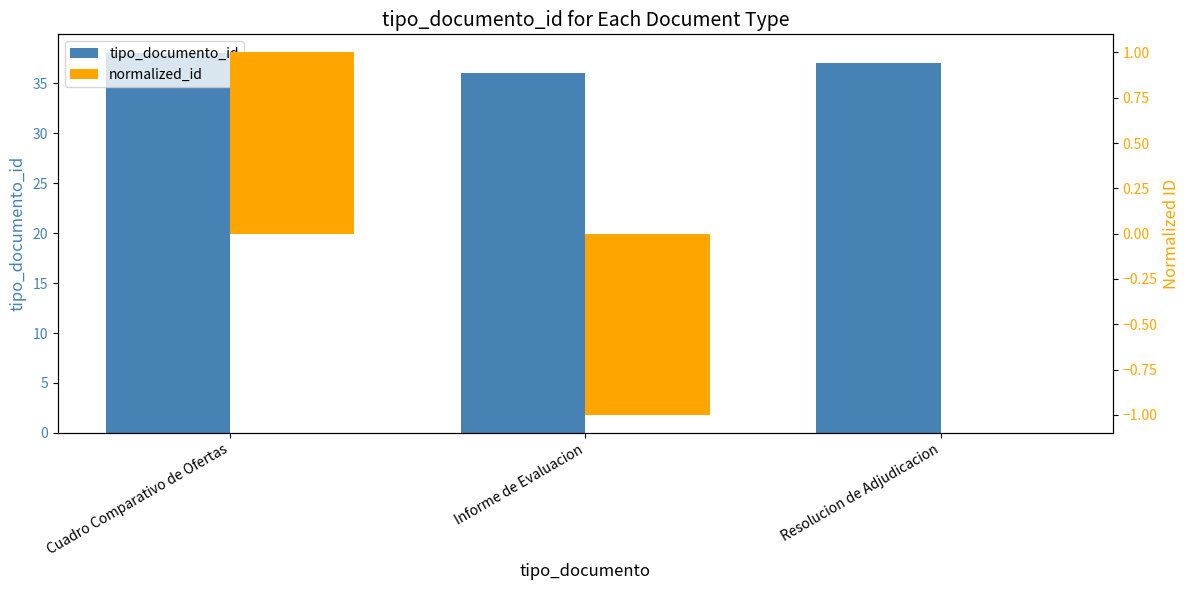

What is the sum of the tipo_documento_id values at Informe de Evaluacion and Cuadro Comparativo de Ofertas?

74